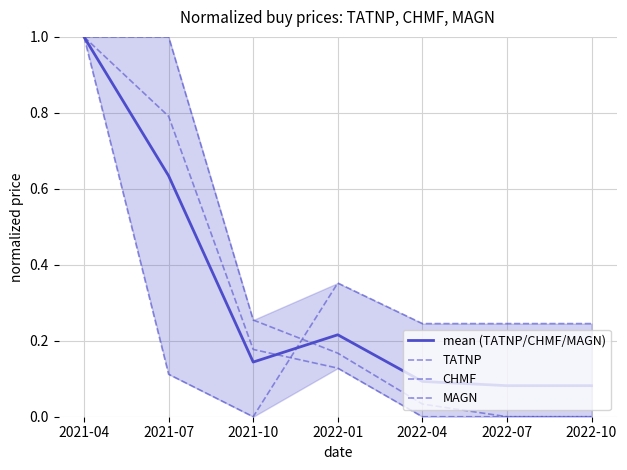

Count the number of data series in this chart.

4